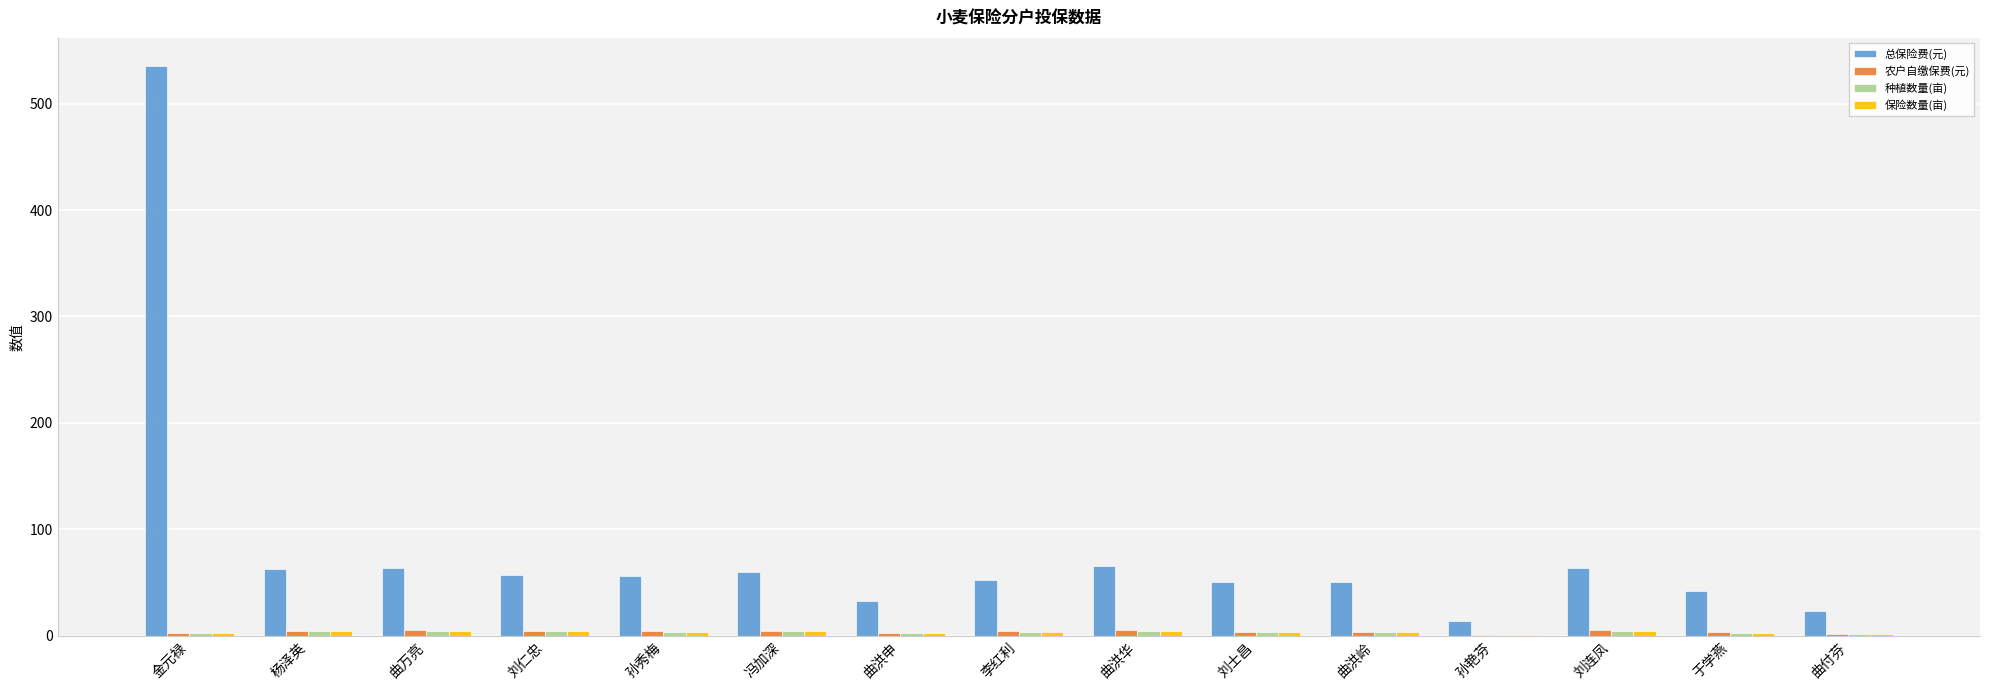

Which series has the largest total across all categories?

总保险费(元)